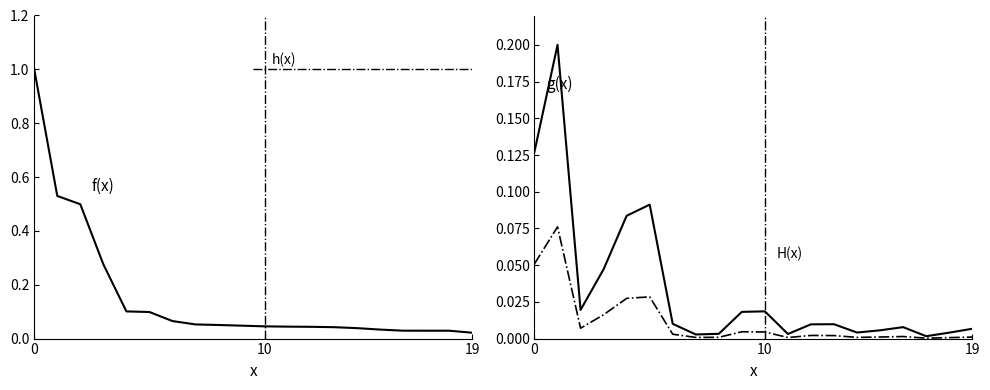

What are all the series names shown in the legend?

f(x), g(x), H(x)